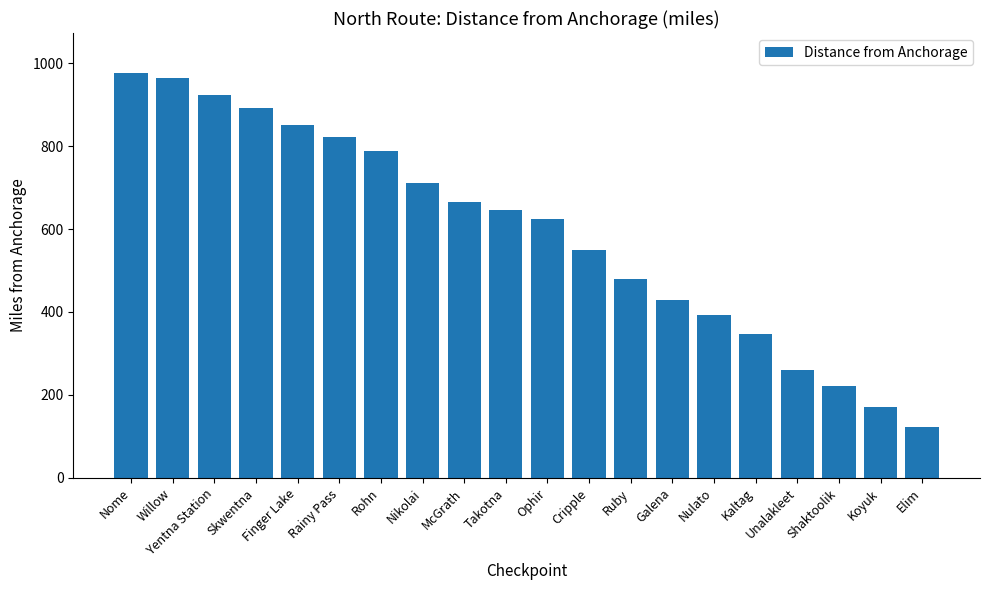

Which has a higher value, Koyuk or Elim?

Koyuk